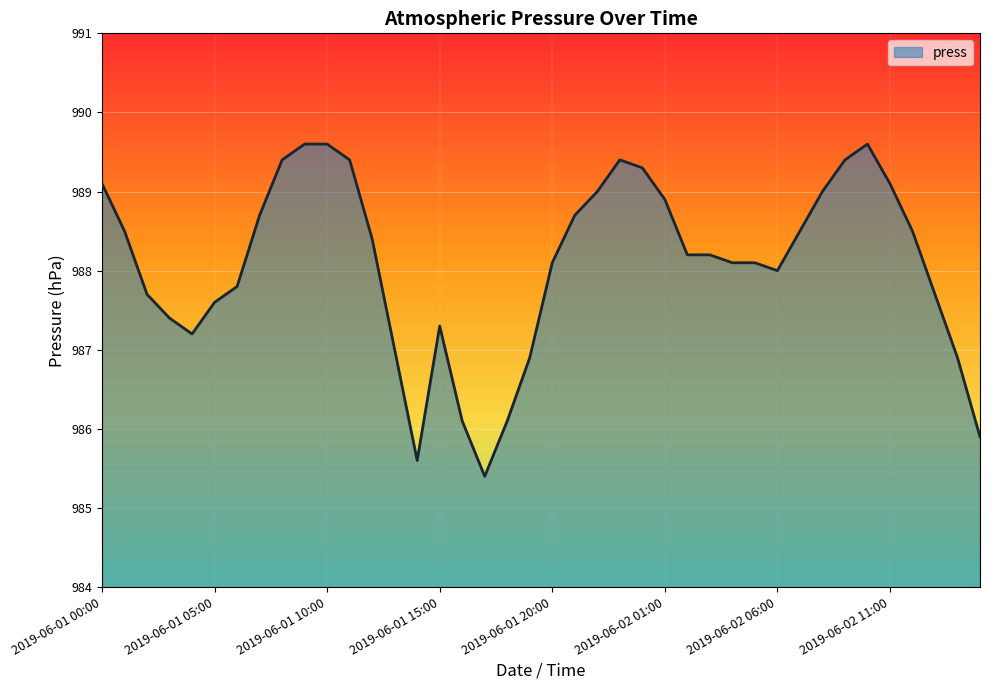

What is the maximum value shown in the chart?

989.6